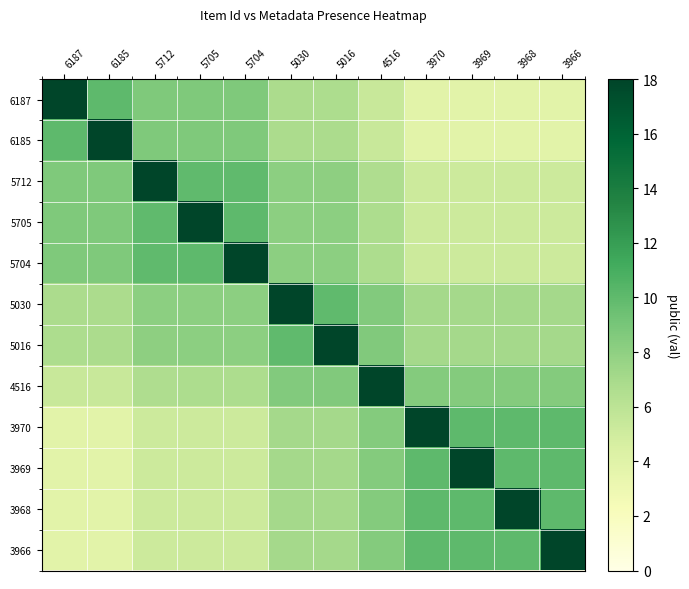

What is the total value across all series at 3969?

93.8